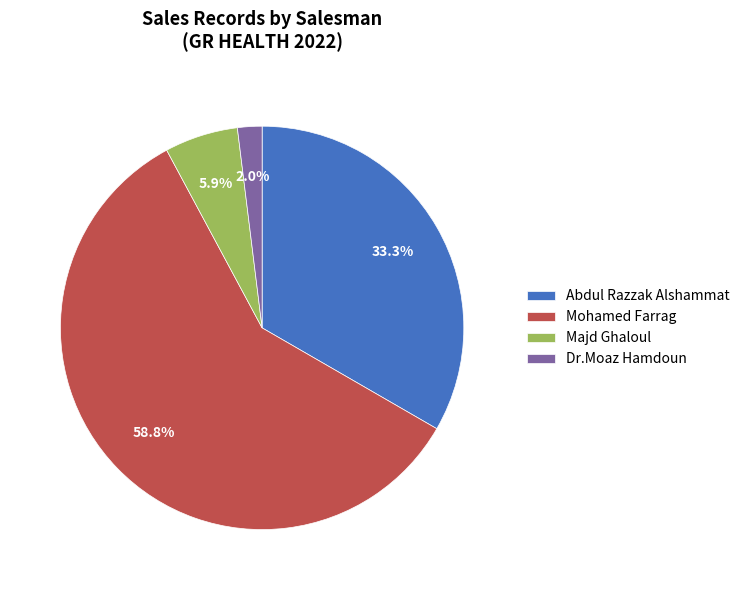

Is Majd Ghaloul the majority of the pie?

No